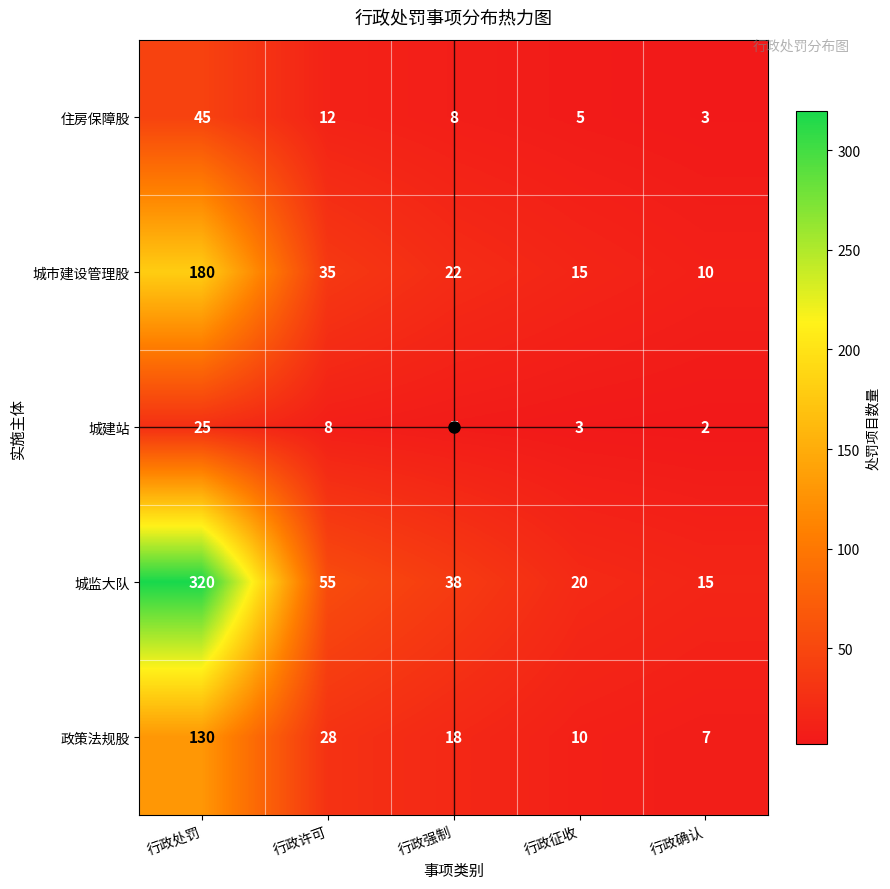

Between 行政许可 and 行政征收, which series saw the biggest shift?

城监大队